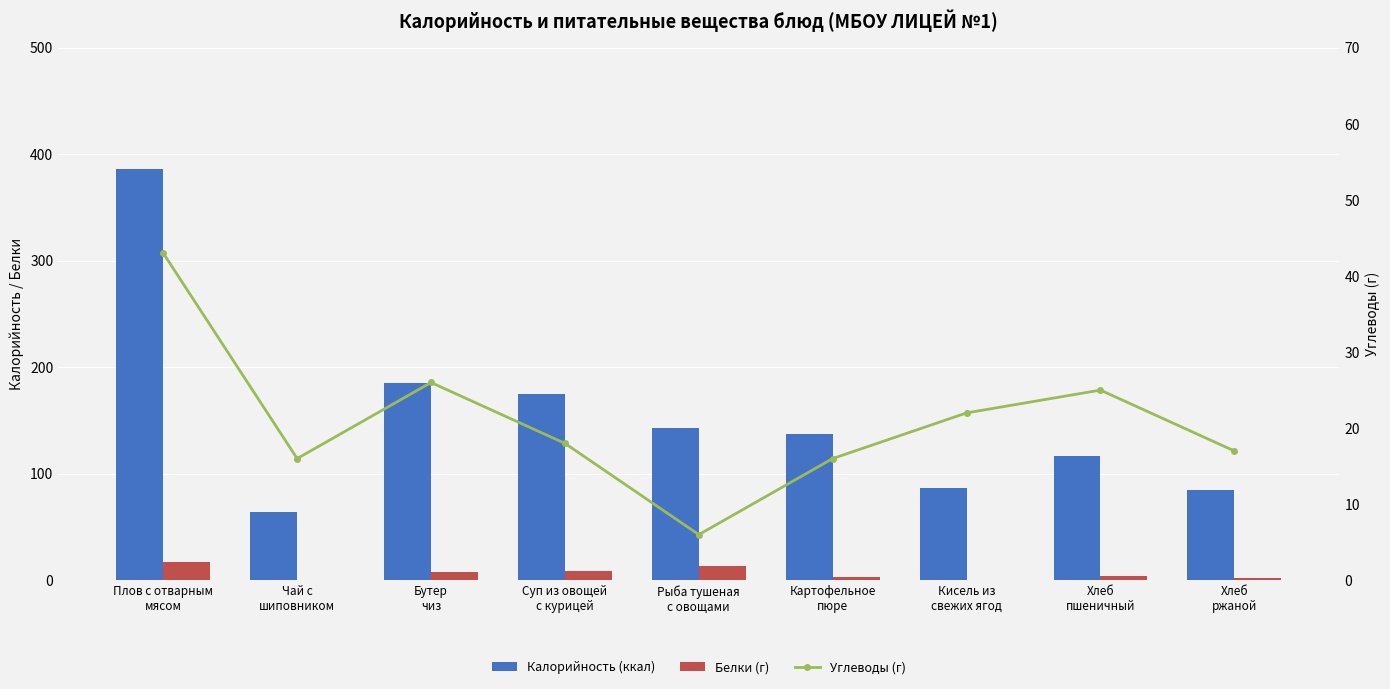

Rank the series by their maximum value, from highest to lowest.

Калорийность (ккал), Углеводы (г), Белки (г)